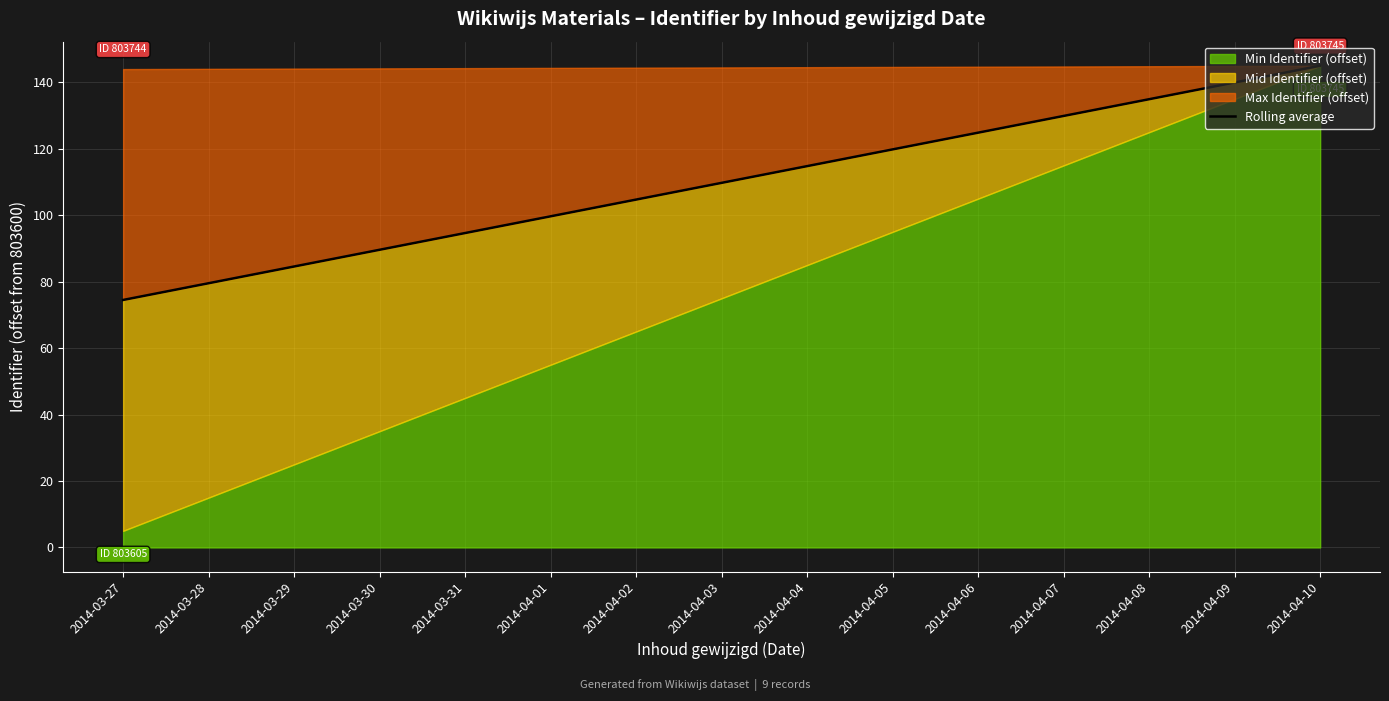

What is the average value?

109.8